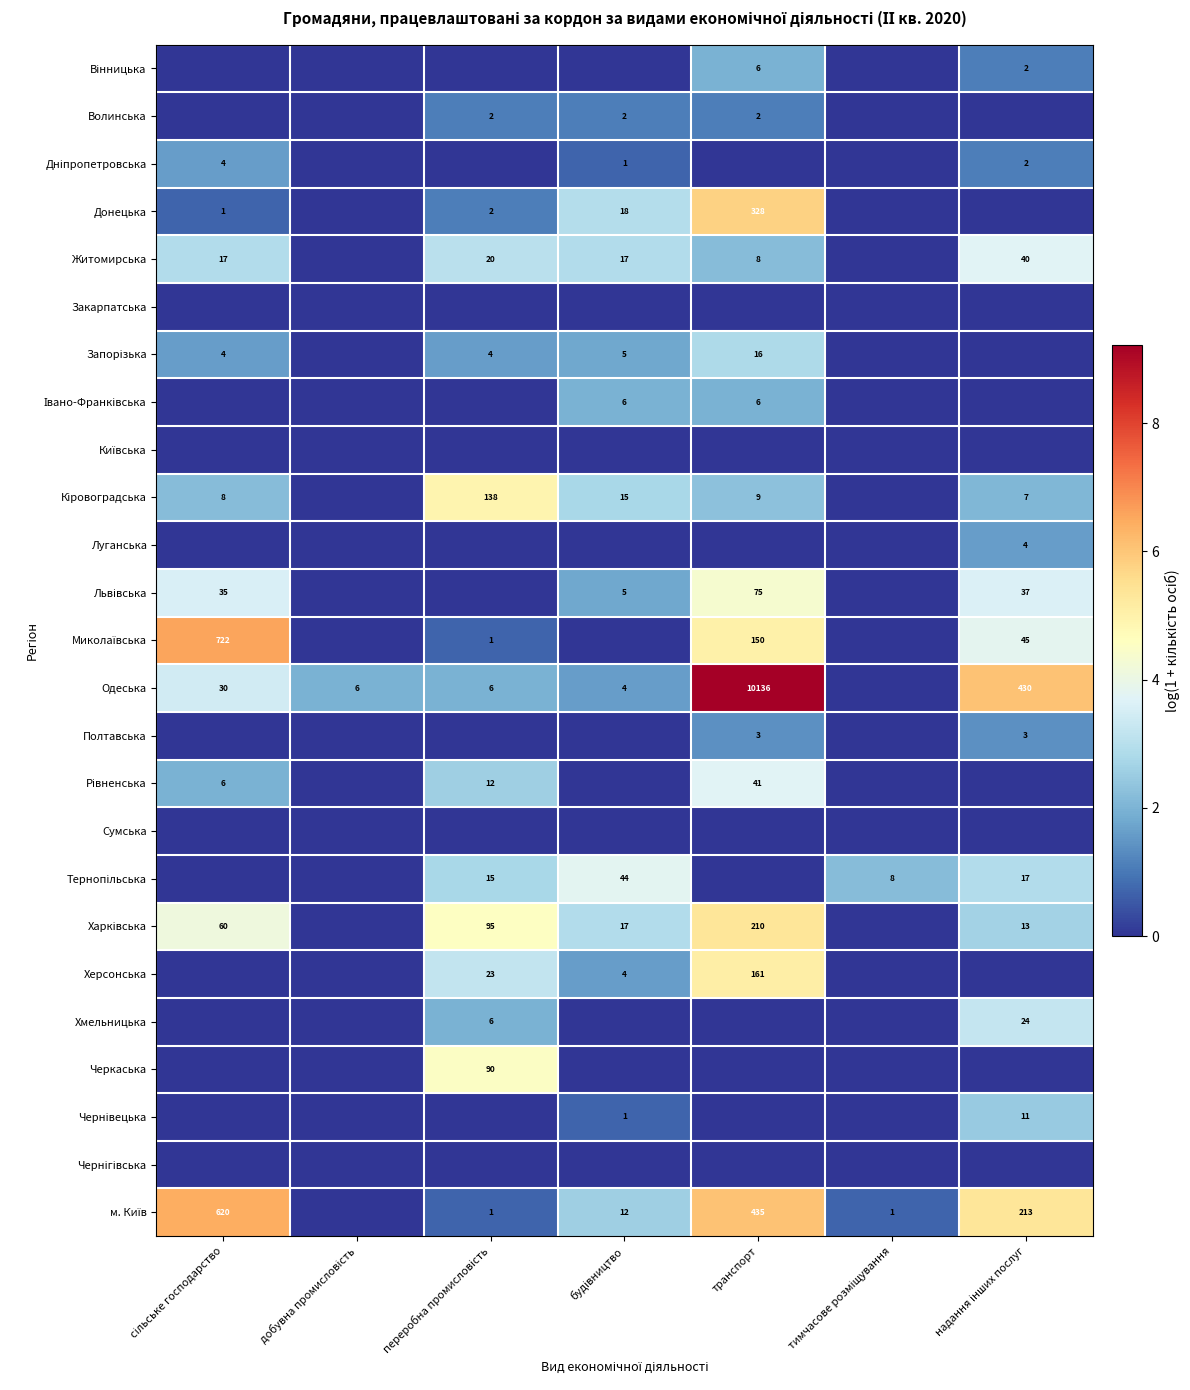

Count the number of data series in this chart.

25